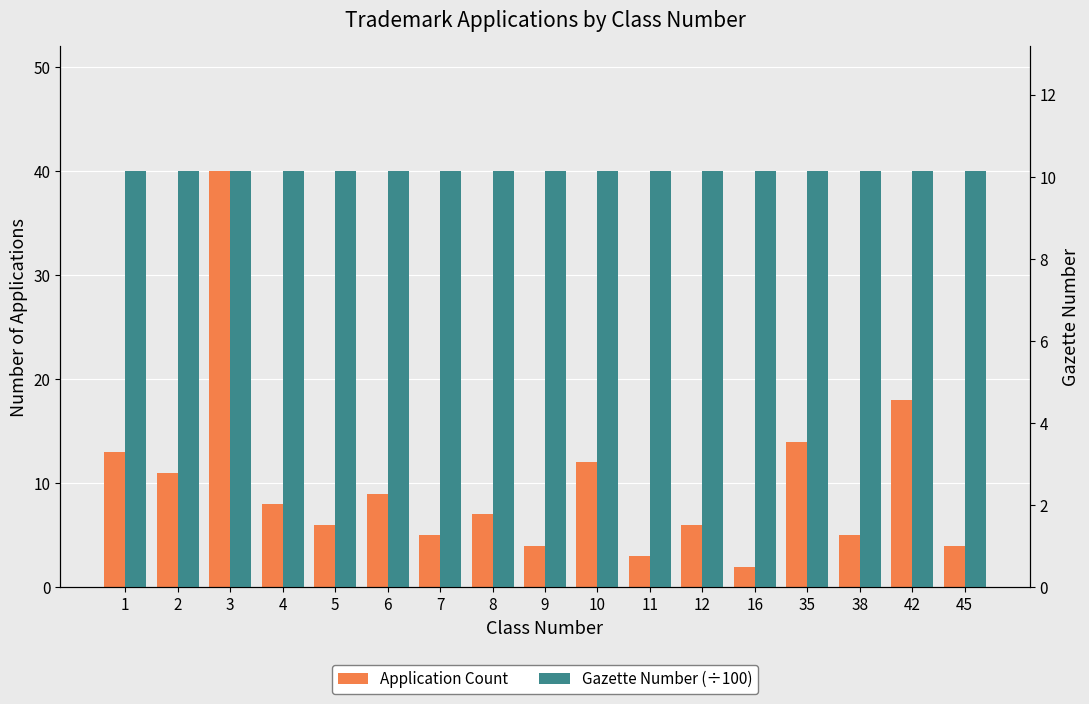

How many data points in Application Count are less than 7?

8